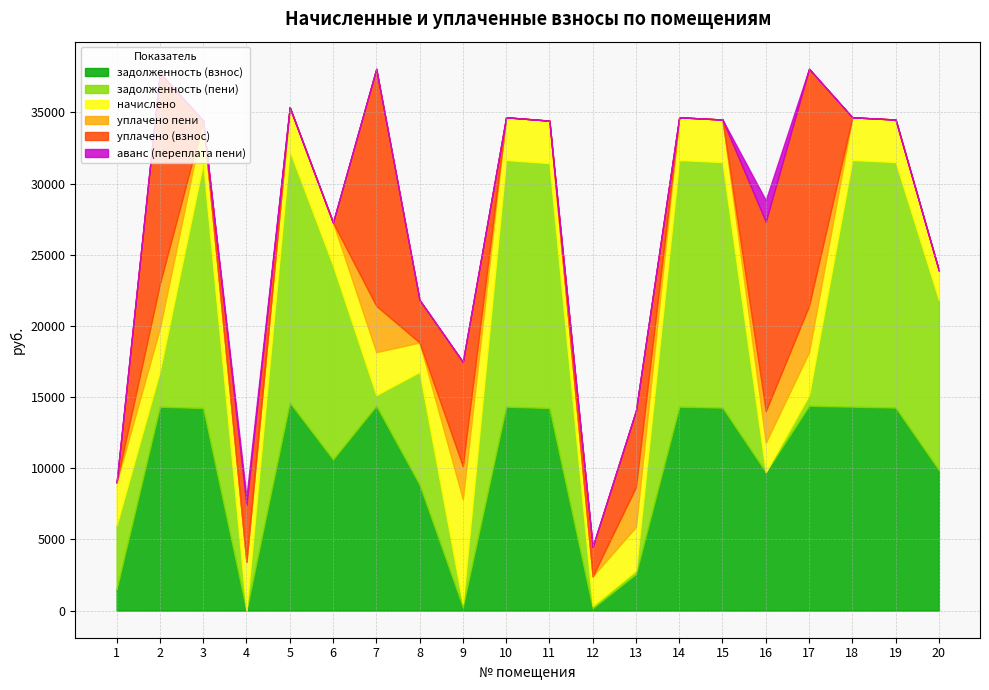

How many intersections are there between начислено and уплачено (взнос)?

10